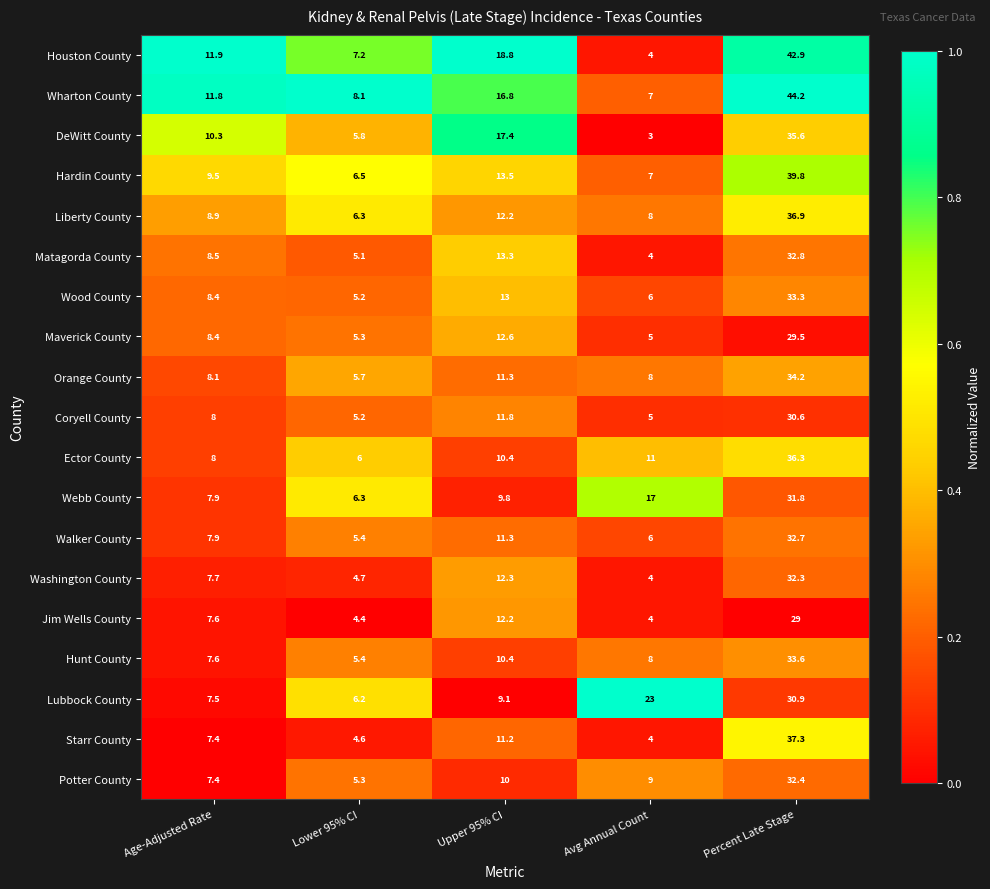

The value of Ector County at Percent Late Stage is 36.3. True or false?

True